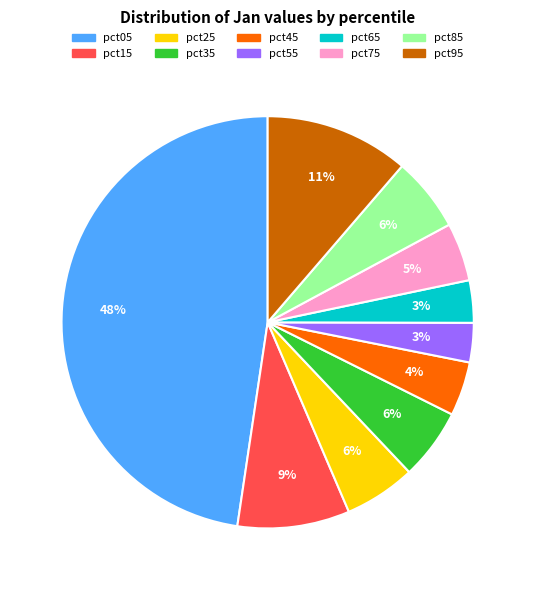

True or false: pct45 accounts for 4% of the total.

True